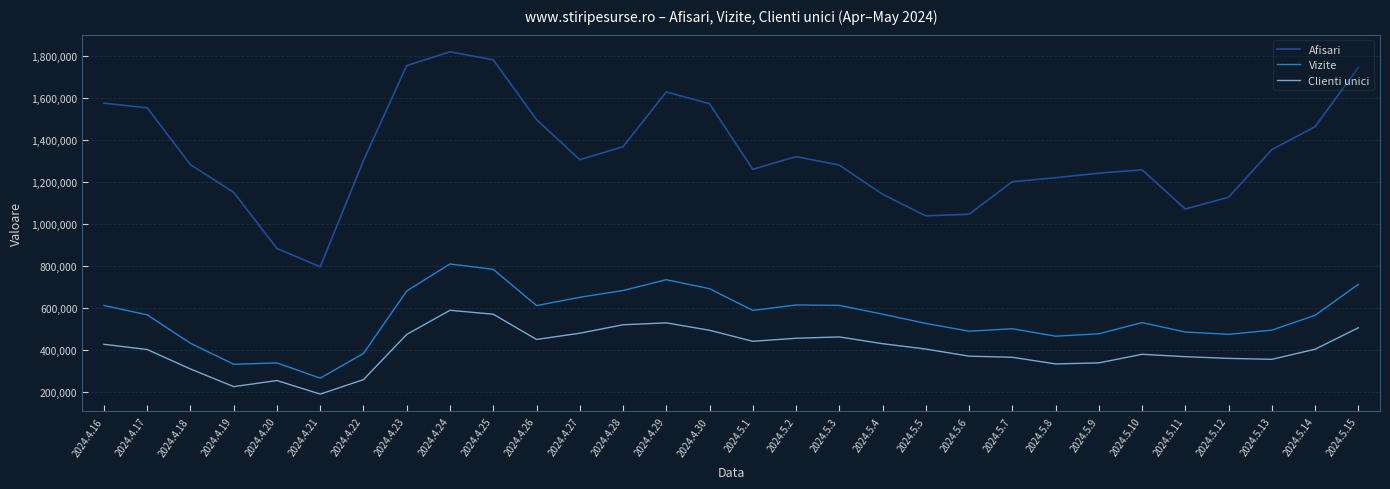

What value does the Clienti unici series have at 2024.5.12, to the nearest 10?

361760